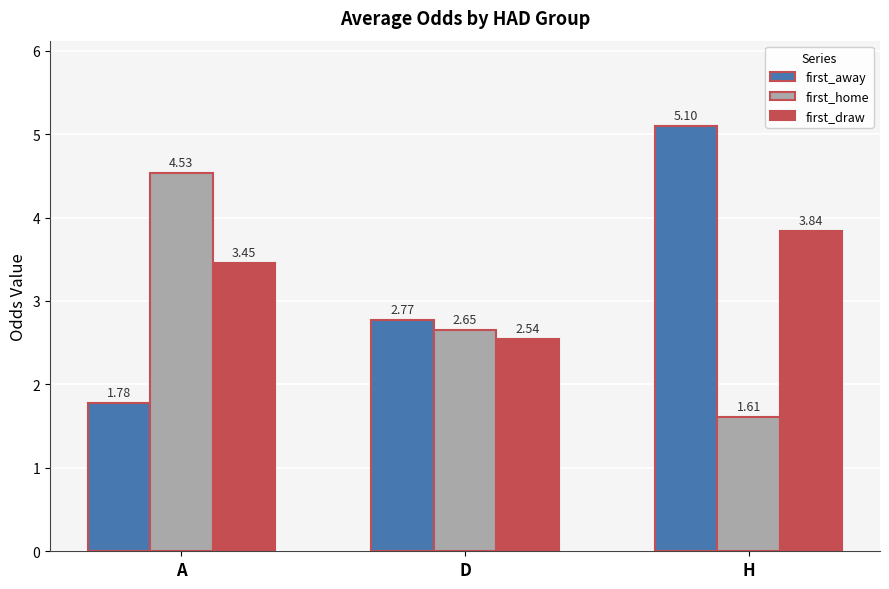

What position from the left is H?

3